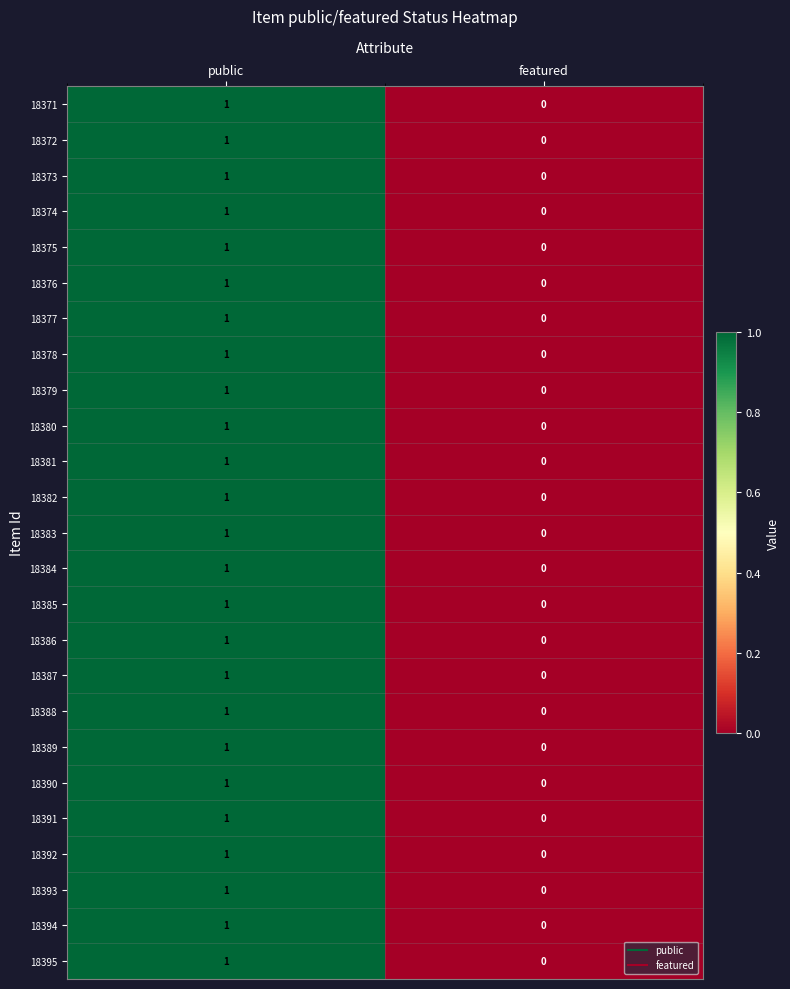

Where is 18391 nearest to the value 0?

featured